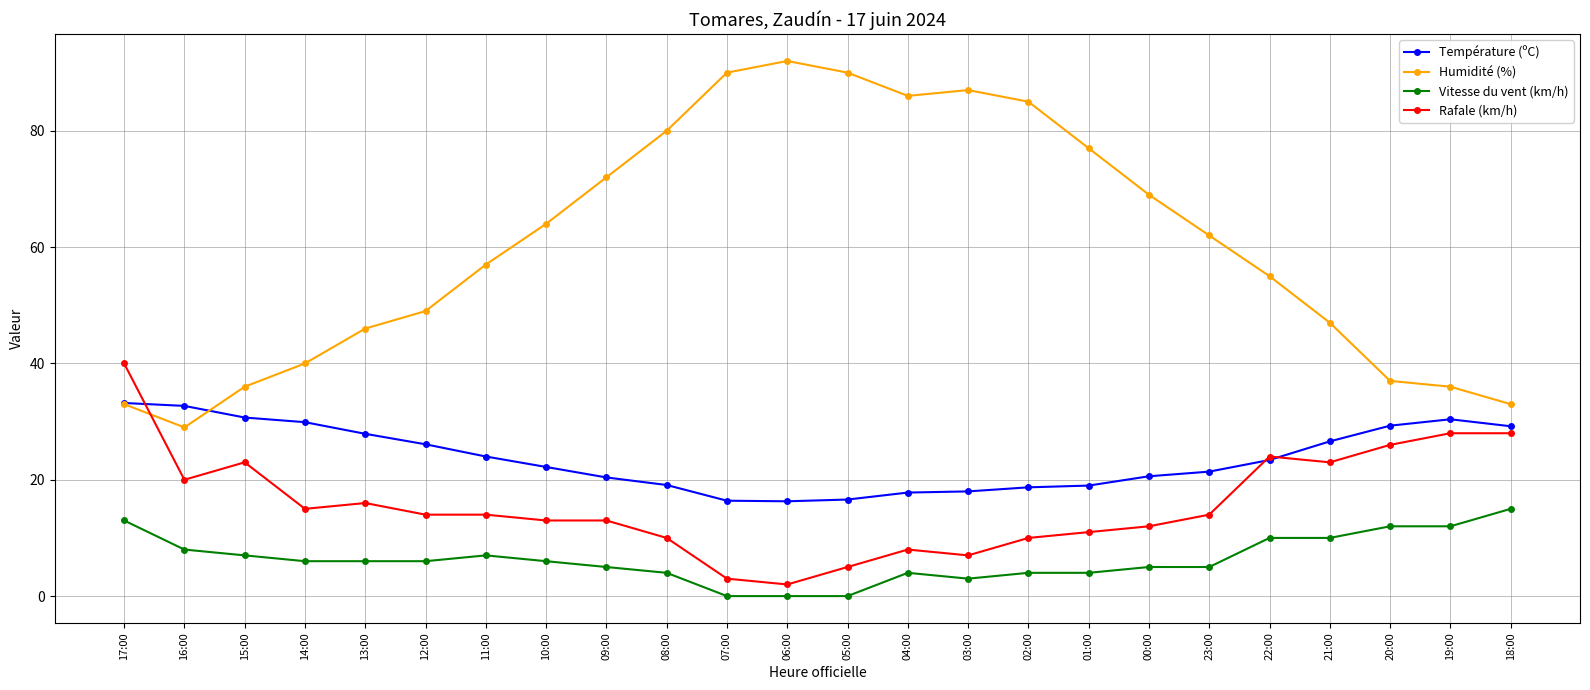

Which category has the highest value across all series?

06:00